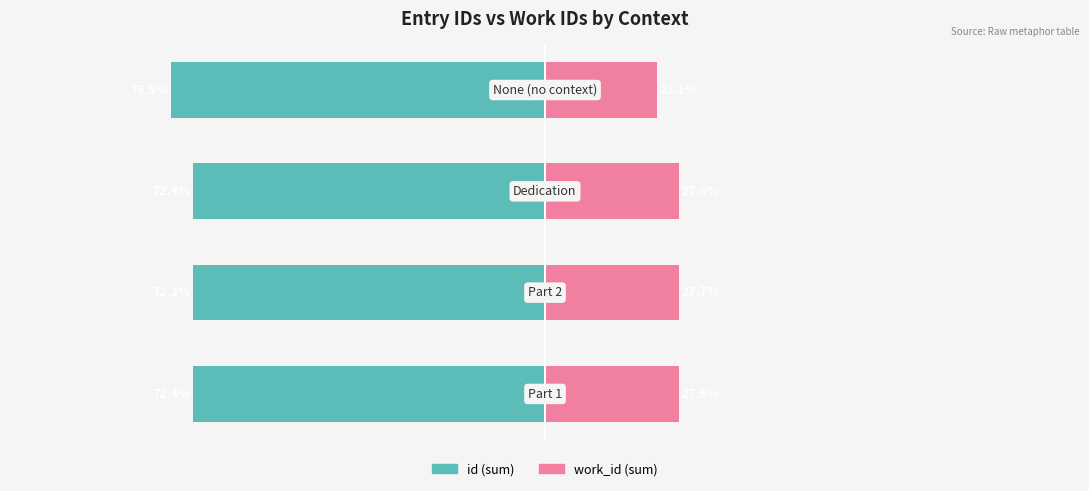

Reading left to right, list all the values displayed in this chart.

id: 0=-72.4	1=-72.3	2=-72.4	3=-76.9
work_id: 0=27.6	1=27.7	2=27.6	3=23.1